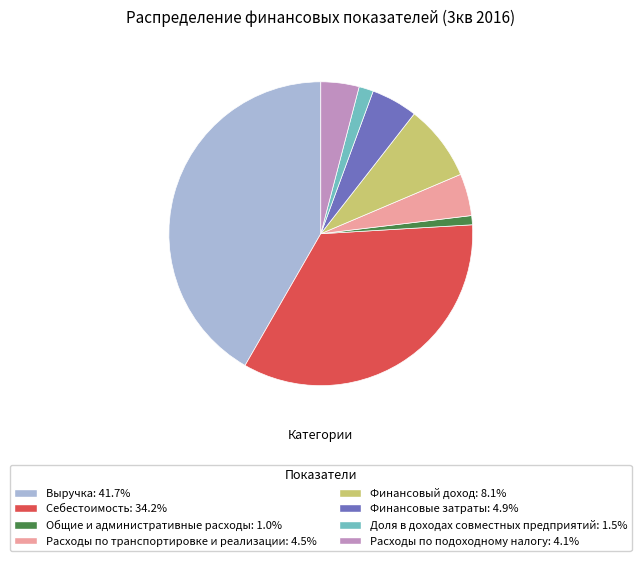

What is the ratio of the value at Выручка to the value at Расходы по транспортировке и реализации?

9.3